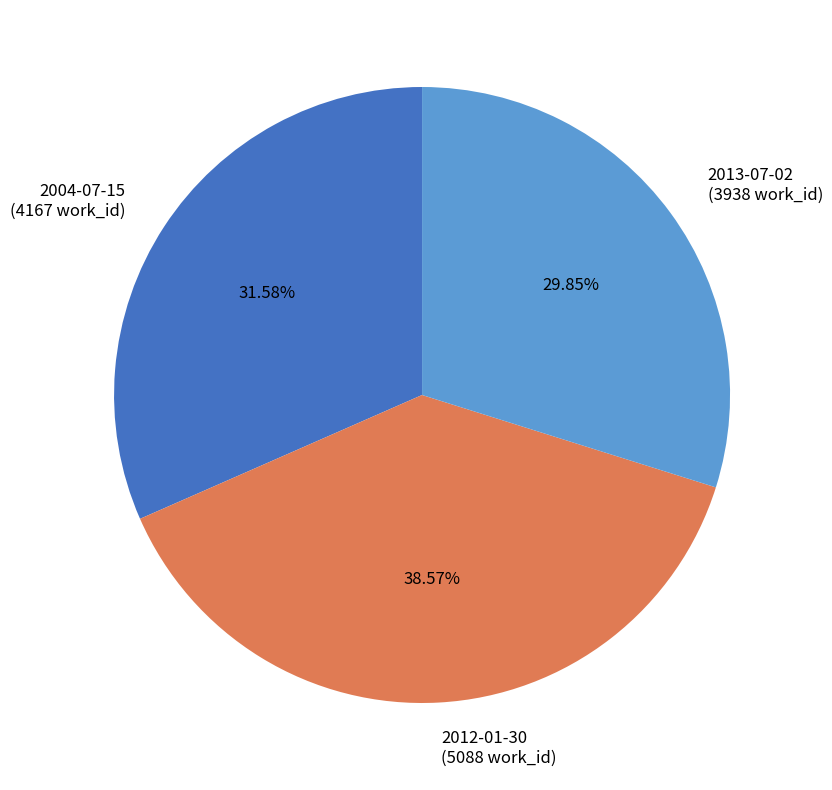

Is 2013-07-02 the majority of the pie?

No